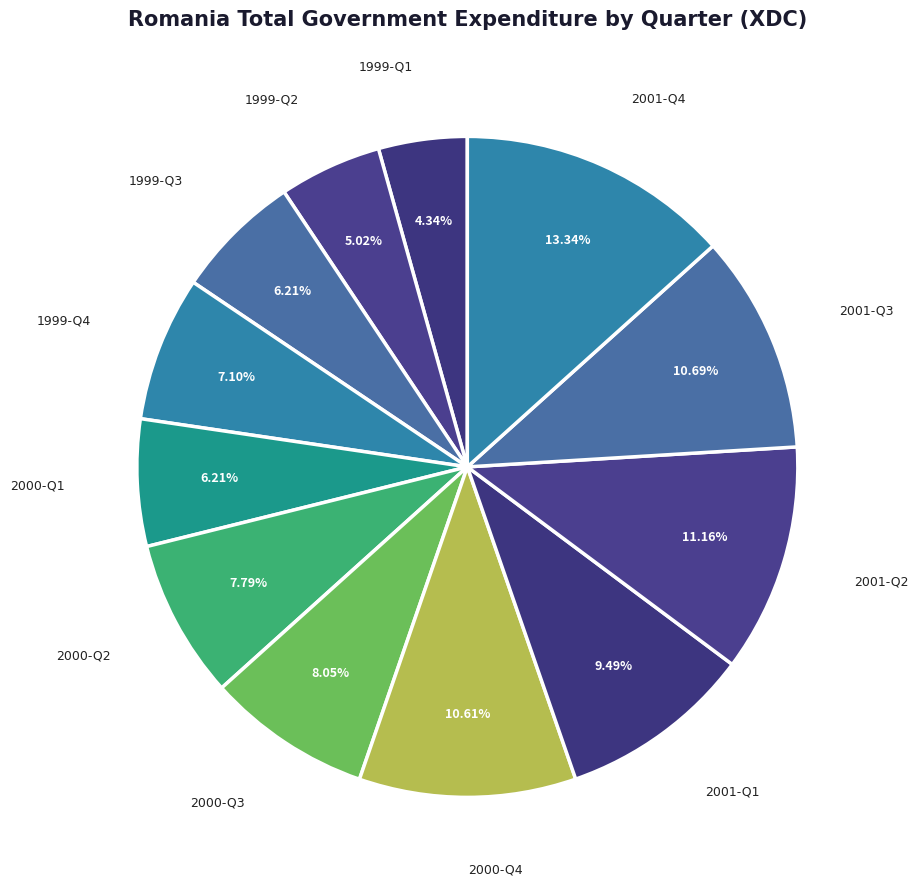

True or false: 1999-Q2 accounts for 5% of the total.

True